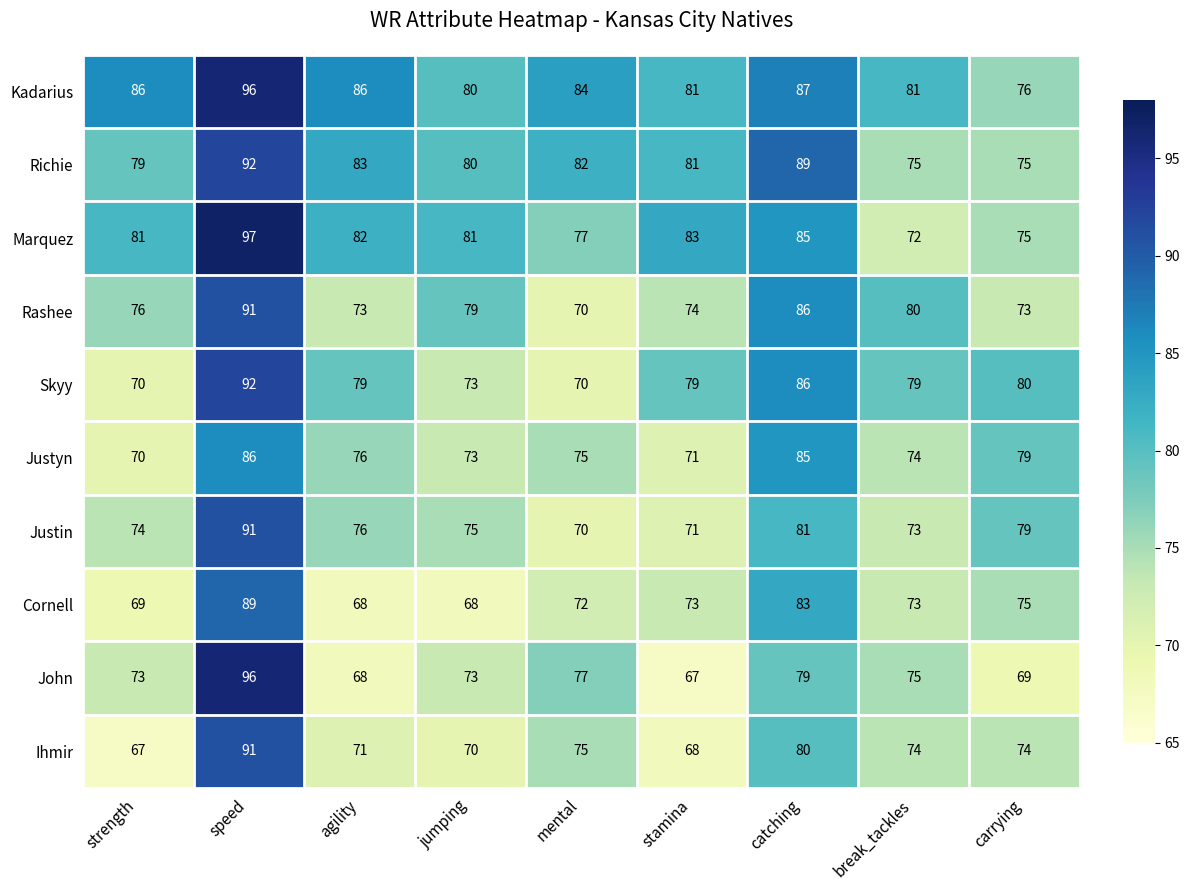

What is the difference between the highest and lowest values at jumping?

13